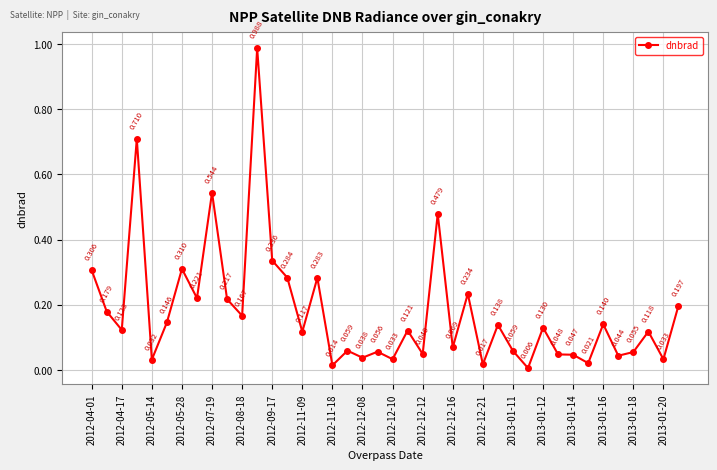

What is the value of the 6th point from the left?

0.1